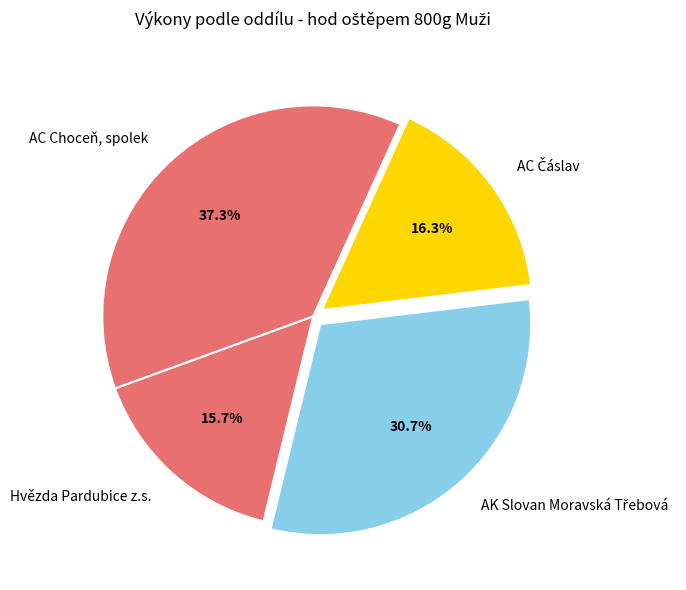

Does any single category account for the majority?

No